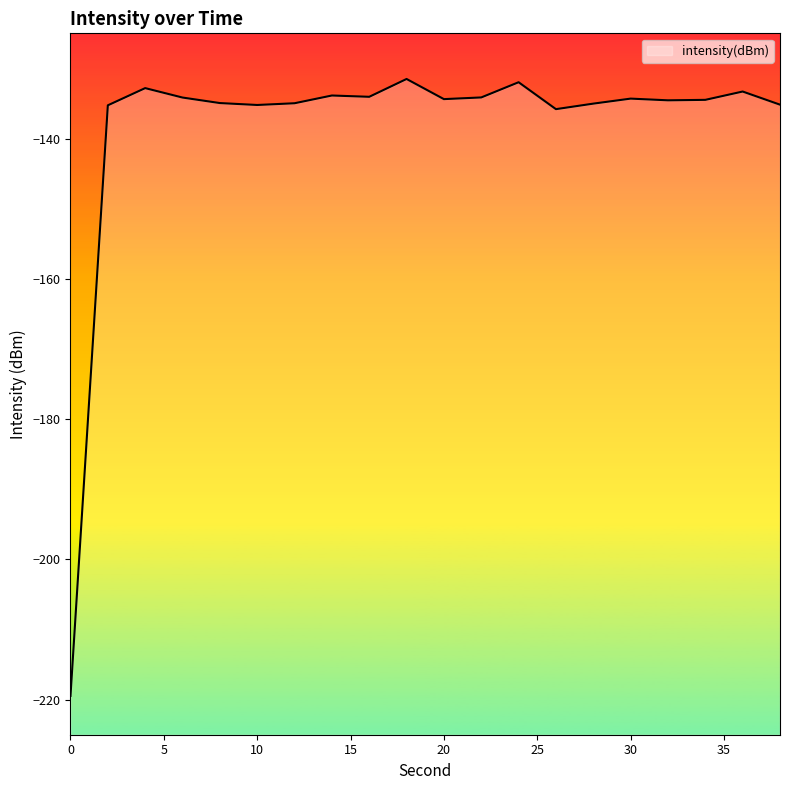

Count the number of values greater than -134.

5